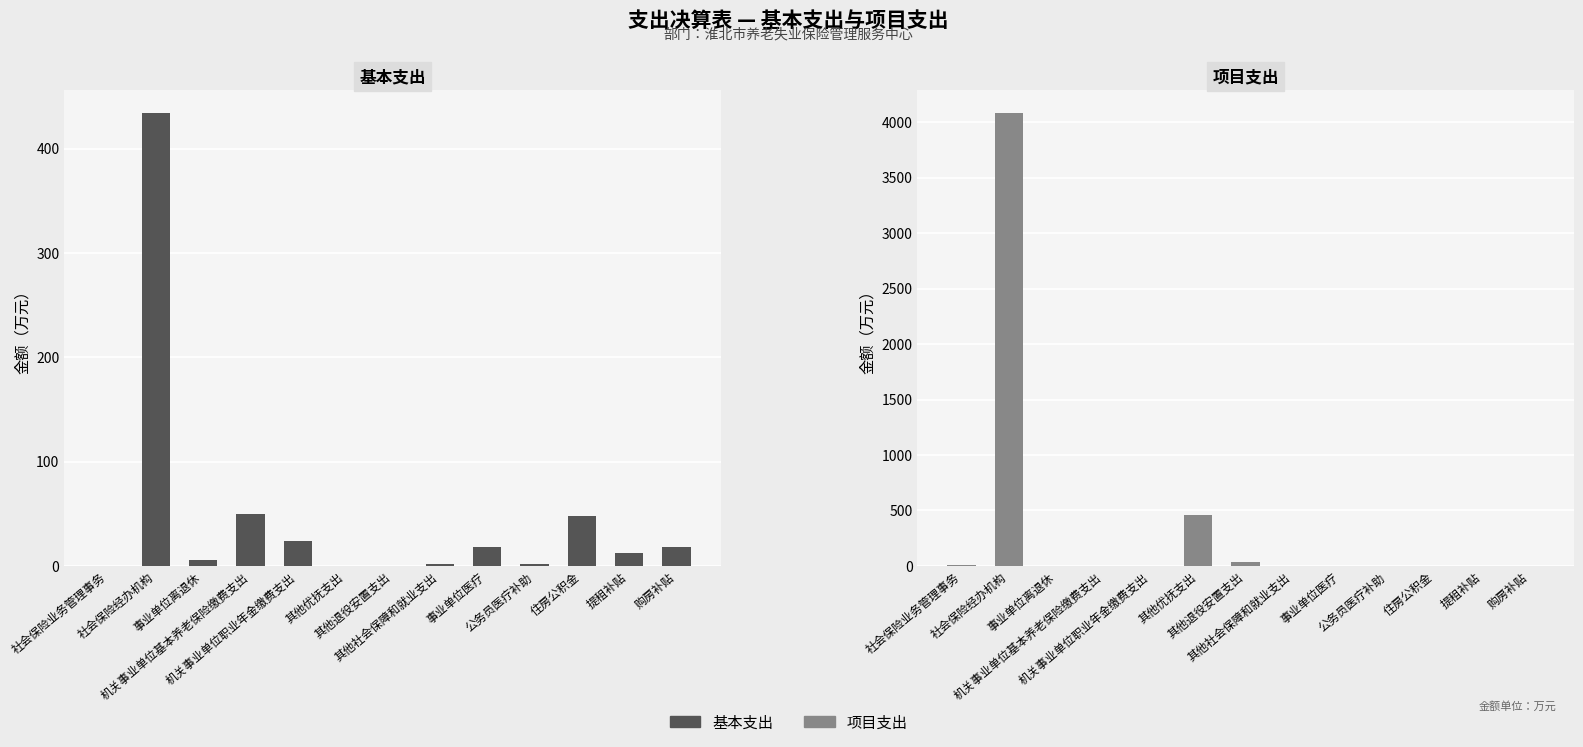

What is the highest value of the 基本支出 series?

434.5